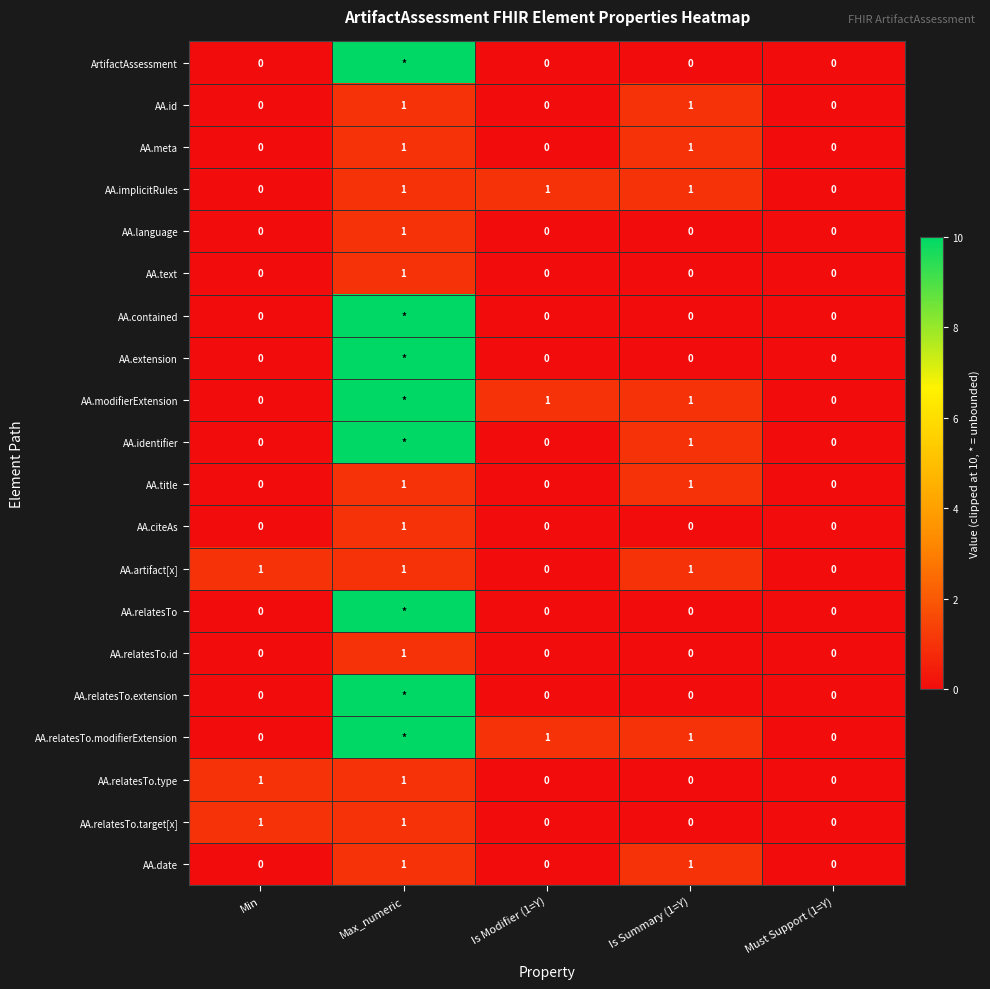

Is the value of AA.language at Min greater than the value of AA.relatesTo.modifierExtension at Is Modifier (1=Y)?

No